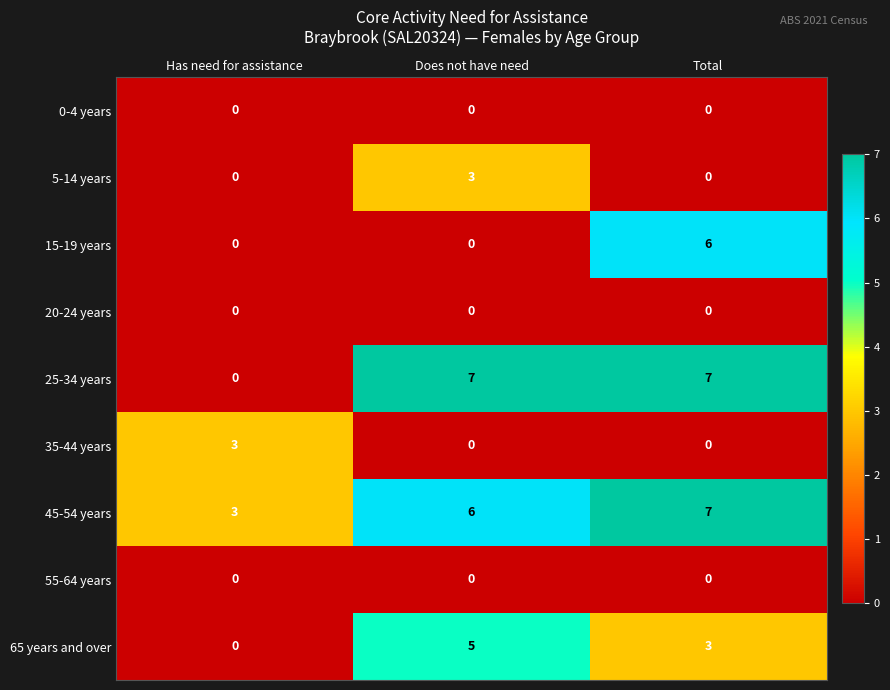

Reading right to left, extract all data points from this chart.

0-4 years: 0	0	0
5-14 years: 0	3	0
15-19 years: 6	0	0
20-24 years: 0	0	0
25-34 years: 7	7	0
35-44 years: 0	0	3
45-54 years: 7	6	3
55-64 years: 0	0	0
65 years and over: 3	5	0